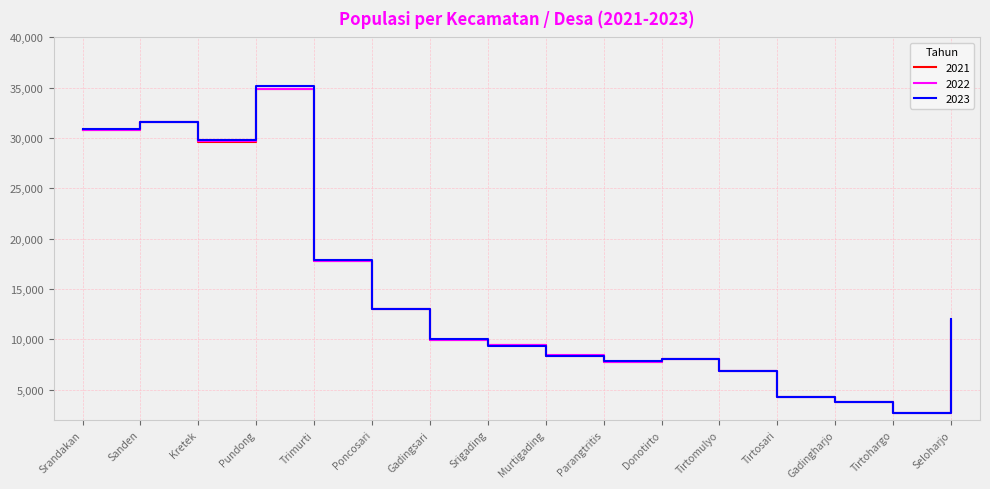

At which label is 2023 closest to 18959?

Trimurti